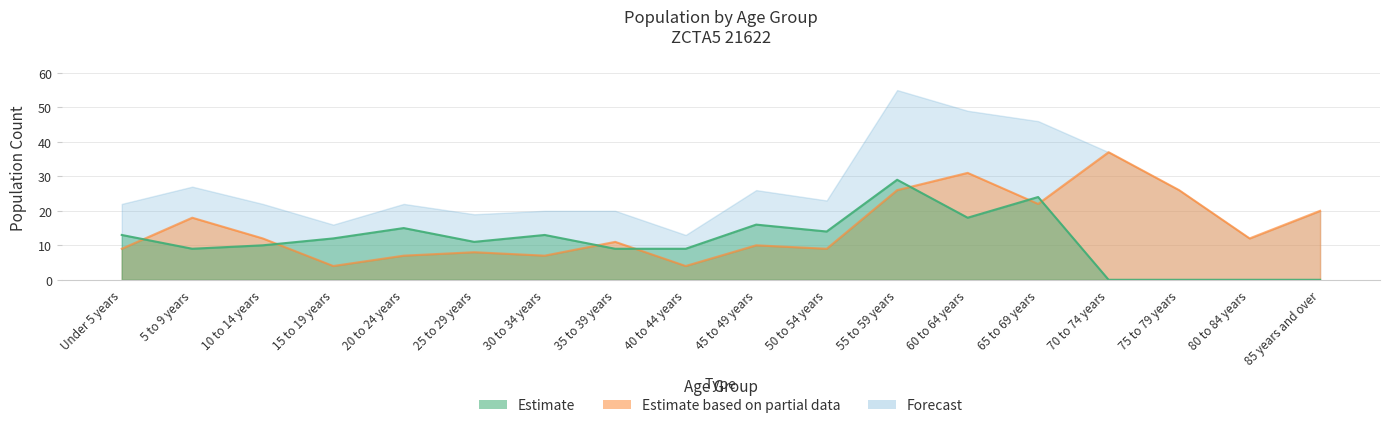

Where is the first local maximum for Estimate (Male)?

20 to 24 years